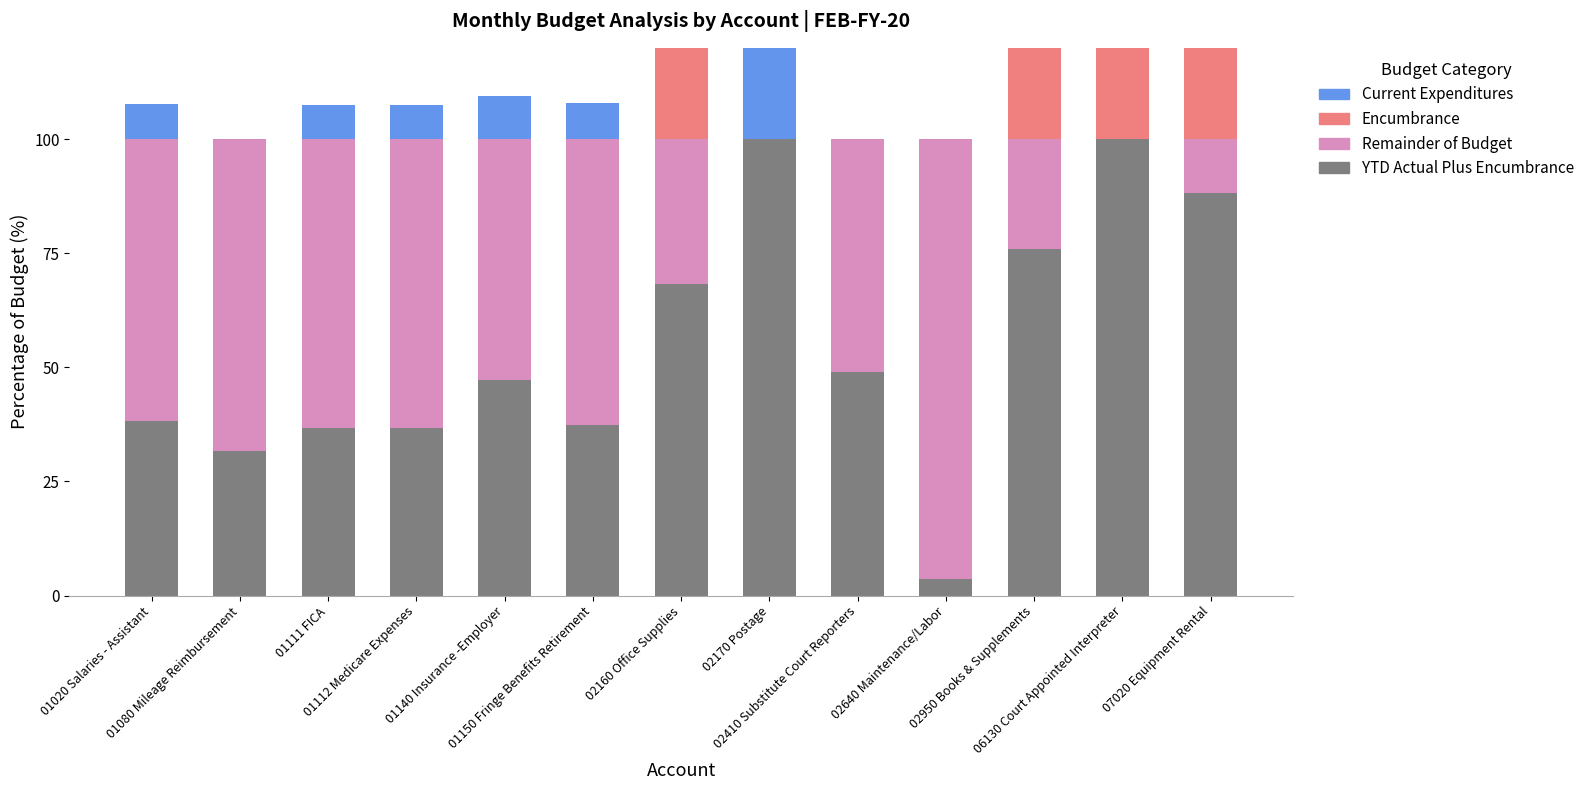

The value of Current Expenditures at 01080 Mileage Reimbursement is 15.8. True or false?

False